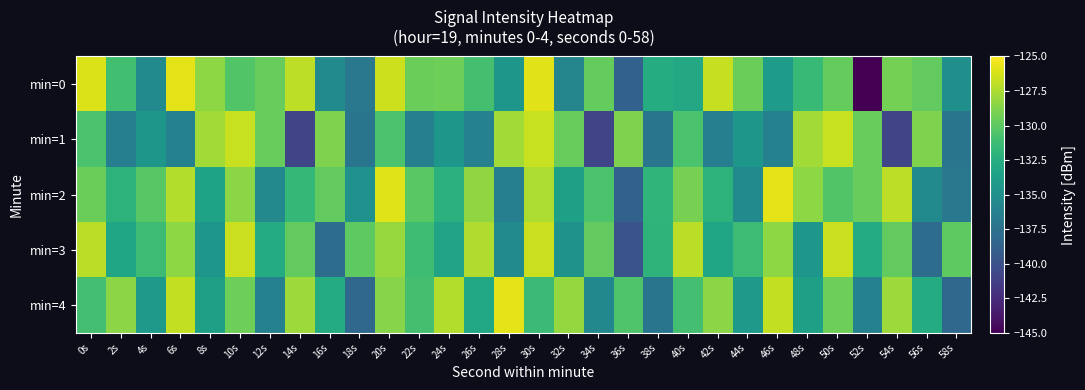

Reading left to right, list all the values displayed in this chart.

min=0: 0s=-126.1	2s=-131.1	4s=-135.5	6s=-125.8	8s=-128.4	10s=-130.5	12s=-129.7	14s=-127.0	16s=-135.5	18s=-137.0	20s=-126.5	22s=-129.5	24s=-129.4	26s=-130.9	28s=-134.4	30s=-125.9	32s=-135.9	34s=-129.7	36s=-138.8	38s=-132.6	40s=-132.9	42s=-126.8	44s=-129.5	46s=-133.9	48s=-131.4	50s=-129.7	52s=-144.9	54s=-129.2	56s=-129.8	58s=-135.0
min=1: 0s=-130.7	2s=-136.3	4s=-134.4	6s=-136.2	8s=-127.8	10s=-126.7	12s=-129.7	14s=-140.8	16s=-128.8	18s=-137.2	20s=-130.7	22s=-136.3	24s=-134.4	26s=-136.2	28s=-127.8	30s=-126.7	32s=-129.7	34s=-140.8	36s=-128.8	38s=-137.2	40s=-130.7	42s=-136.3	44s=-134.4	46s=-136.2	48s=-127.8	50s=-126.7	52s=-129.7	54s=-140.8	56s=-128.8	58s=-137.2
min=2: 0s=-129.5	2s=-132.1	4s=-130.2	6s=-127.3	8s=-133.4	10s=-128.5	12s=-135.6	14s=-131.7	16s=-129.8	18s=-134.9	20s=-126.0	22s=-130.1	24s=-132.2	26s=-128.3	28s=-136.4	30s=-127.5	32s=-133.6	34s=-130.7	36s=-138.8	38s=-131.9	40s=-129.1	42s=-132.1	44s=-135.5	46s=-125.8	48s=-128.4	50s=-130.5	52s=-129.7	54s=-127.0	56s=-135.5	58s=-137.0
min=3: 0s=-127.1	2s=-133.2	4s=-131.3	6s=-128.4	8s=-134.5	10s=-126.6	12s=-132.7	14s=-129.8	16s=-137.9	18s=-130.0	20s=-128.1	22s=-131.2	24s=-133.3	26s=-127.4	28s=-135.5	30s=-126.6	32s=-134.7	34s=-129.8	36s=-139.9	38s=-132.0	40s=-127.1	42s=-133.2	44s=-131.3	46s=-128.4	48s=-134.5	50s=-126.6	52s=-132.7	54s=-129.8	56s=-137.9	58s=-130.0
min=4: 0s=-131.0	2s=-128.5	4s=-134.2	6s=-126.8	8s=-133.6	10s=-129.4	12s=-136.2	14s=-127.9	16s=-132.7	18s=-138.3	20s=-128.6	22s=-130.9	24s=-127.3	26s=-133.1	28s=-125.8	30s=-131.4	32s=-128.2	34s=-135.7	36s=-130.5	38s=-137.2	40s=-131.0	42s=-128.5	44s=-134.2	46s=-126.8	48s=-133.6	50s=-129.4	52s=-136.2	54s=-127.9	56s=-132.7	58s=-138.3